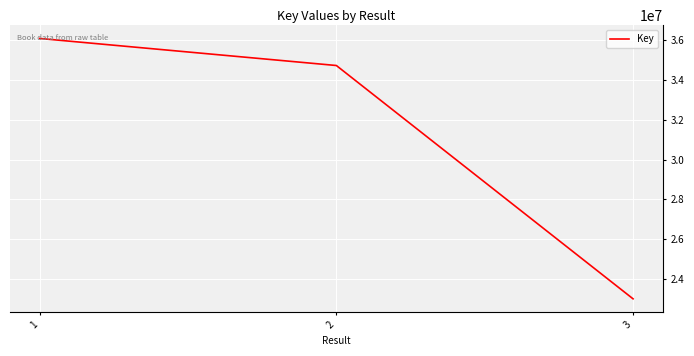

At which label does the data first exceed 34725639?

1